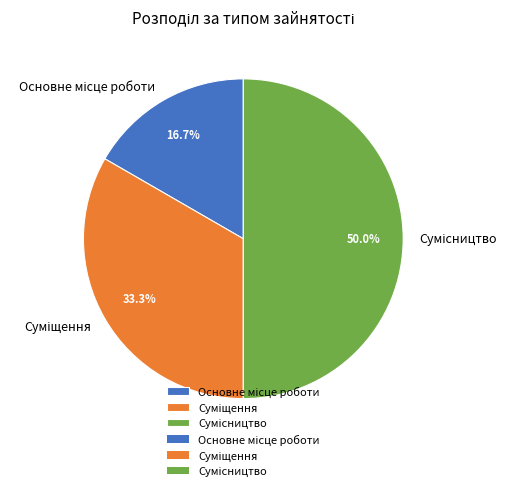

To the nearest percent, what percentage of the pie is Суміщення?

33%